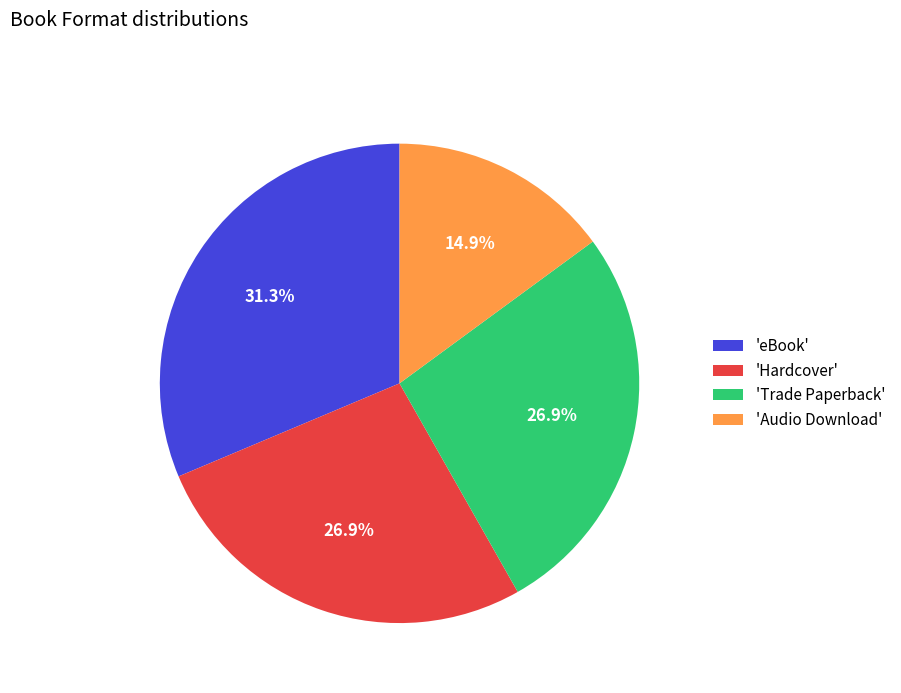

Does 'Trade Paperback' represent more than half of the total?

No